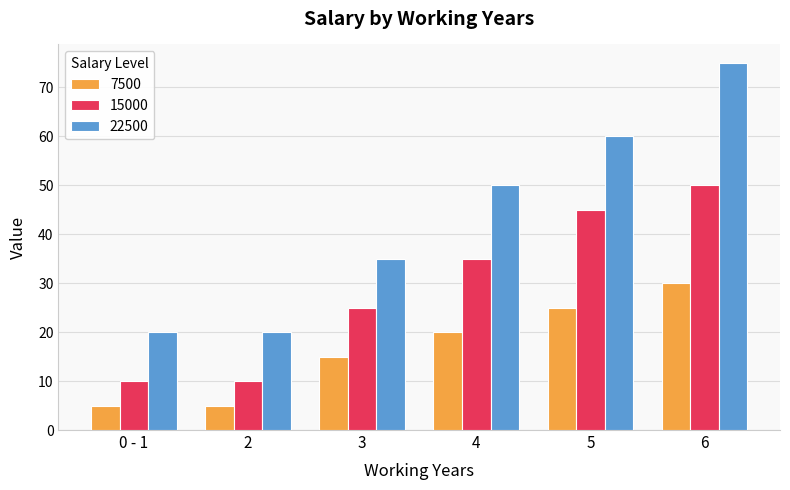

What are all the series names shown in the legend?

7500, 15000, 22500